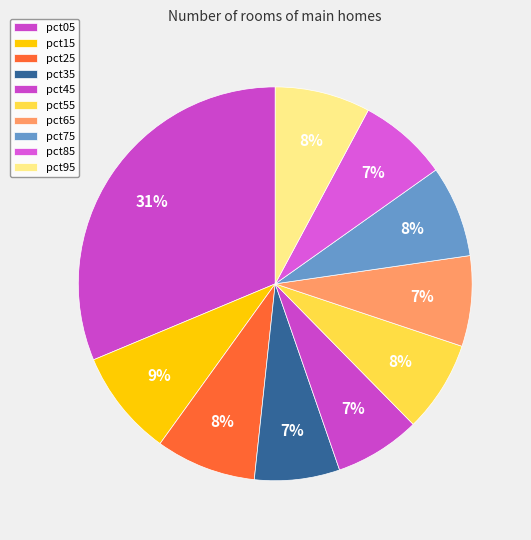

What percentage is the pct35 slice, to the nearest percent?

7%